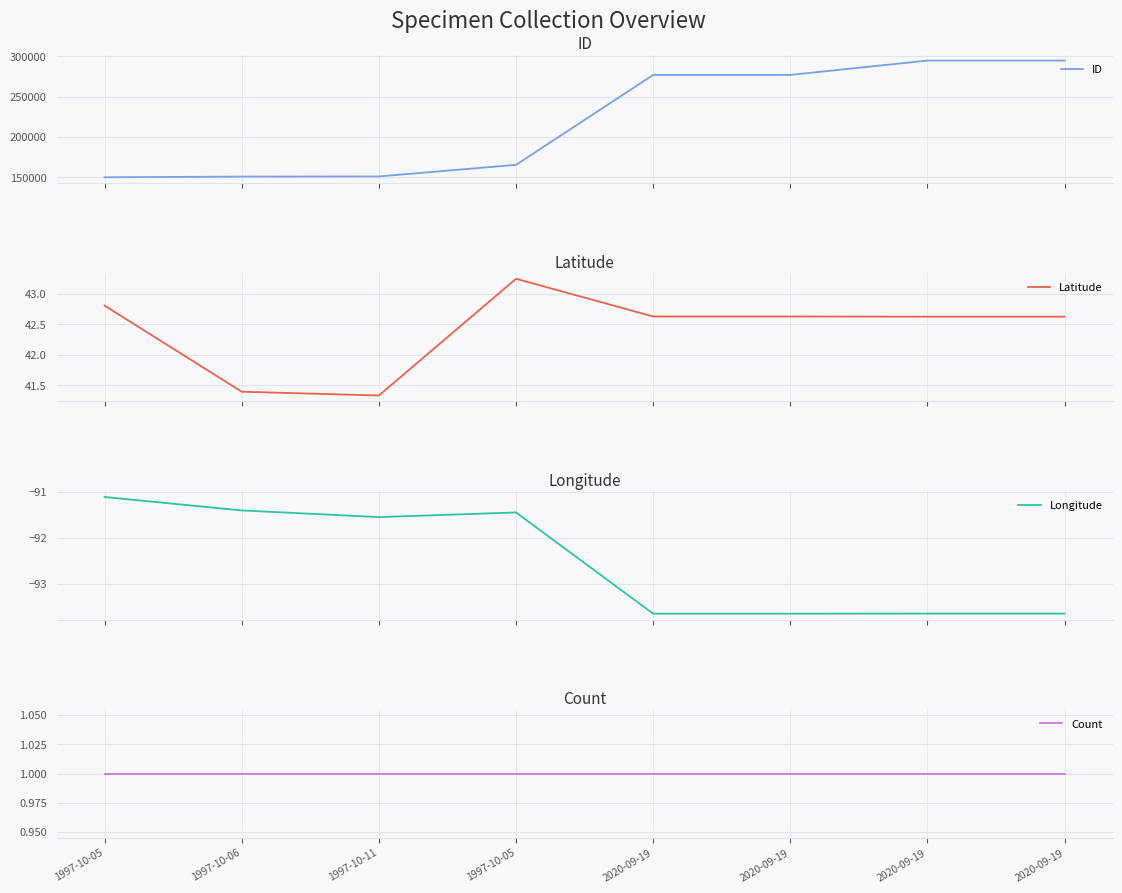

How many values in the Latitude series exceed 42?

6